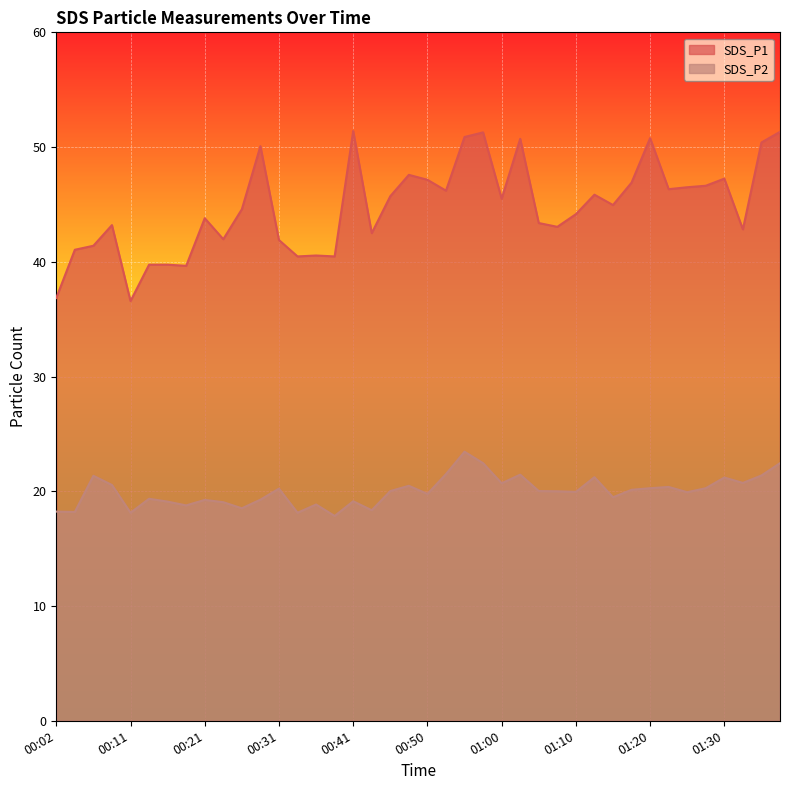

True or false: SDS_P2 and SDS_P1 cross at least once.

False